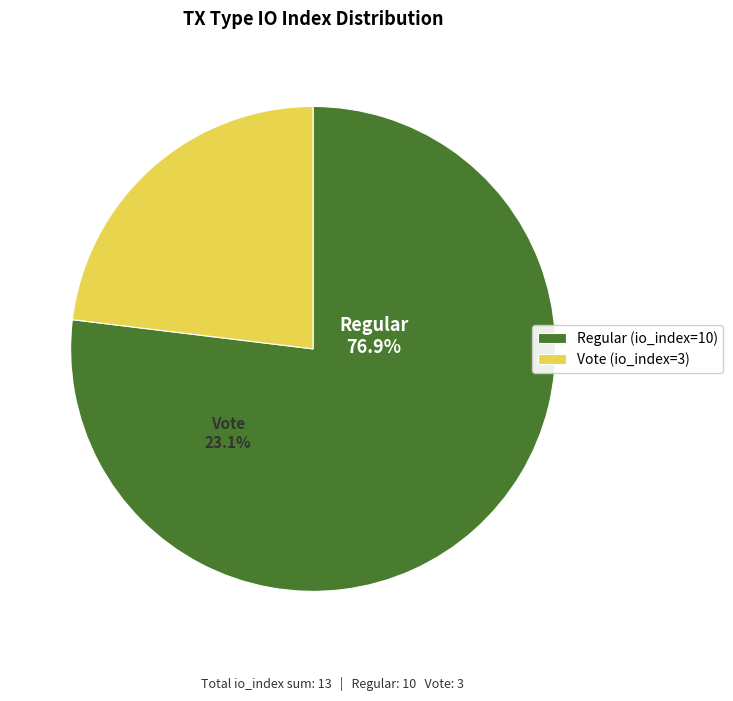

To the nearest percent, what portion does Regular (io_index=10) represent?

77%